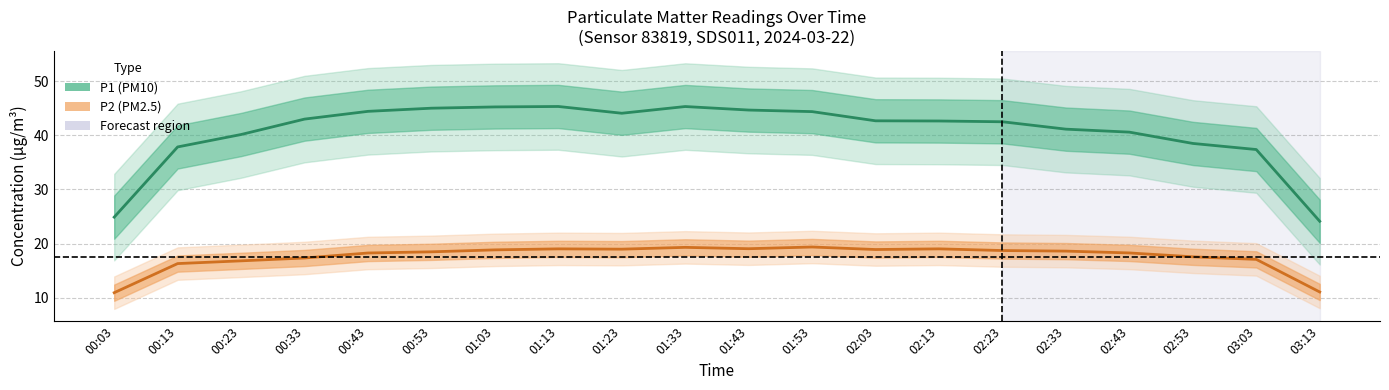

Is it true that P1 equals 11.6 at 02:03?

False